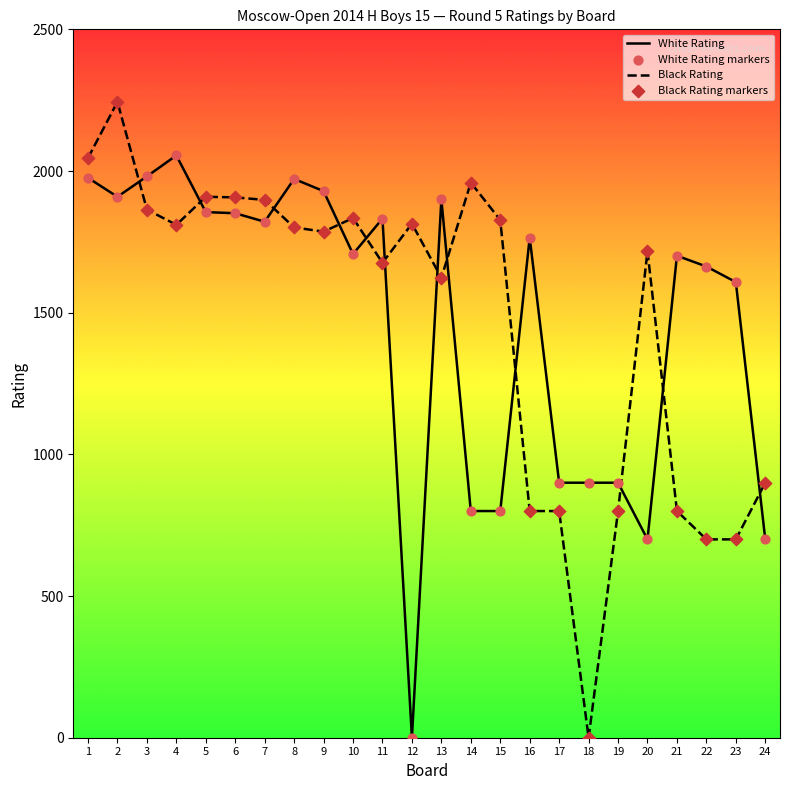

At which category is the sum across all series the highest?

2